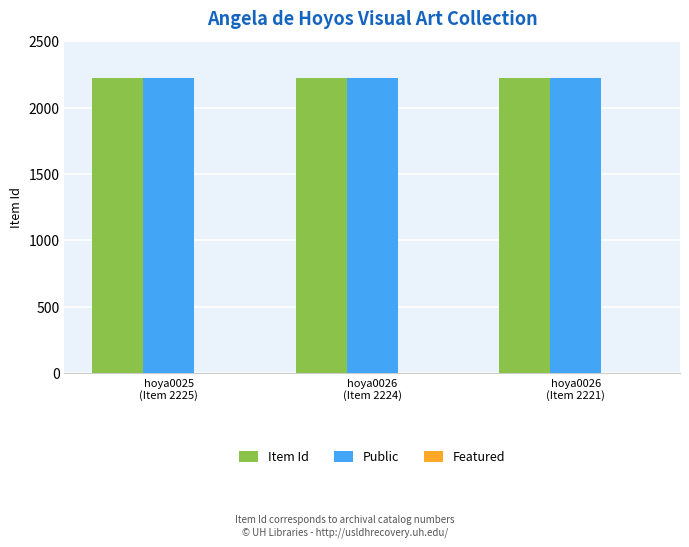

What is the sum of all Item Id values?

6670